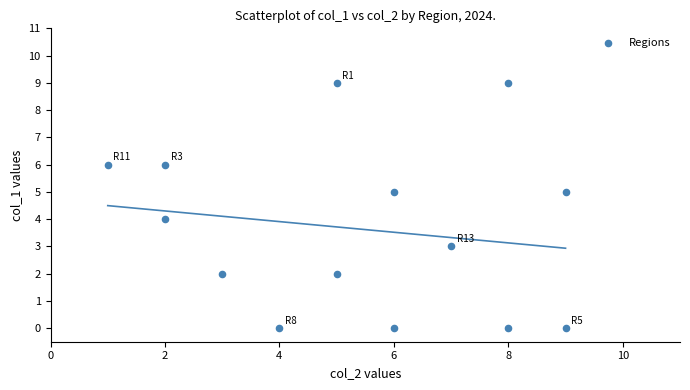

What is the range of Y values (max minus min)?

9